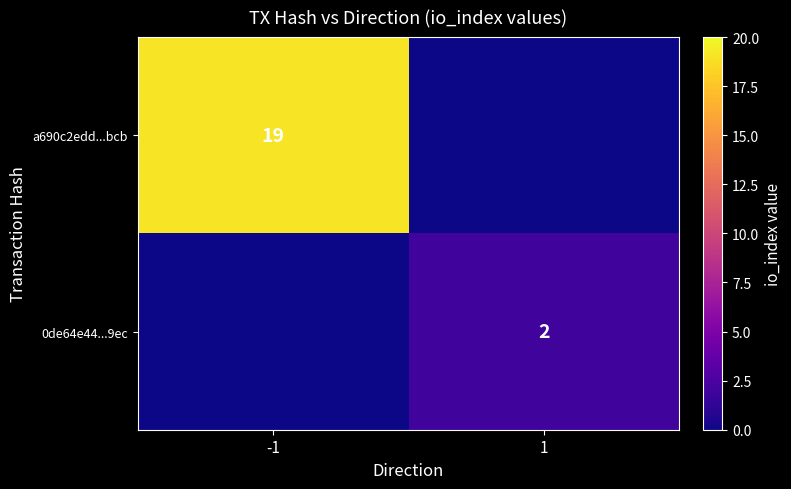

The value of a690c2edd...bcb at -1 is 29. True or false?

False